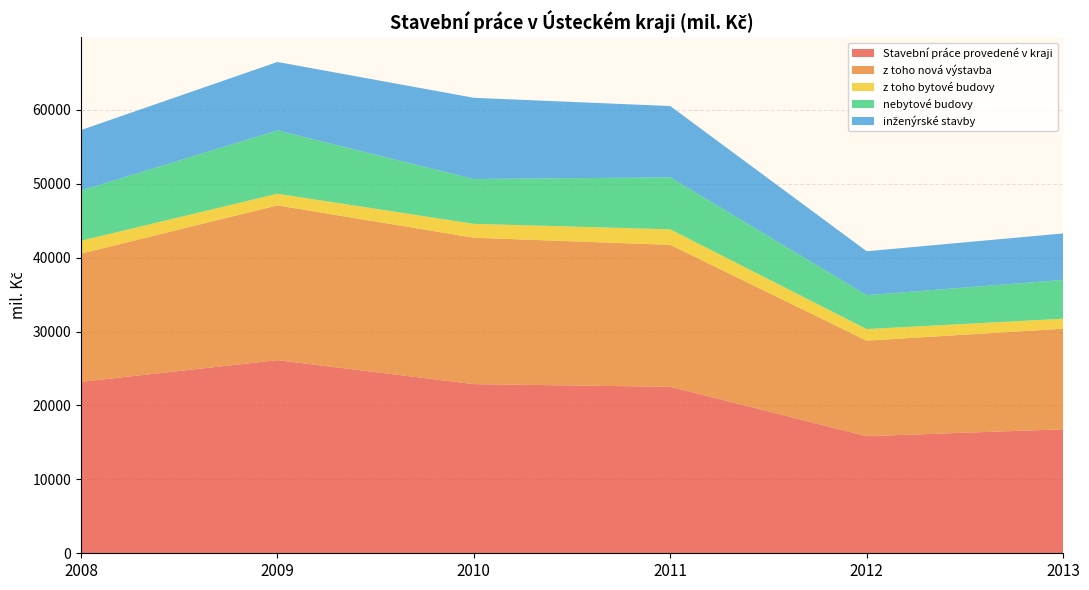

Reading left to right, transcribe all the data shown in this chart.

Stavební práce provedené v kraji: 2008=23198.0	2009=26129.0	2010=22887.0	2011=22527.0	2012=15844.7	2013=16779.6
z toho nová výstavba: 2008=17347.0	2009=20939.0	2010=19809.0	2011=19203.9	2012=12927.8	2013=13603.9
z toho bytové budovy: 2008=1745.0	2009=1580.0	2010=1878.0	2011=2102.1	2012=1562.9	2013=1349.5
nebytové budovy: 2008=6787.0	2009=8574.0	2010=6070.0	2011=7032.6	2012=4590.9	2013=5251.3
inženýrské stavby: 2008=8186.0	2009=9252.0	2010=10984.0	2011=9645.3	2012=5937.6	2013=6290.2